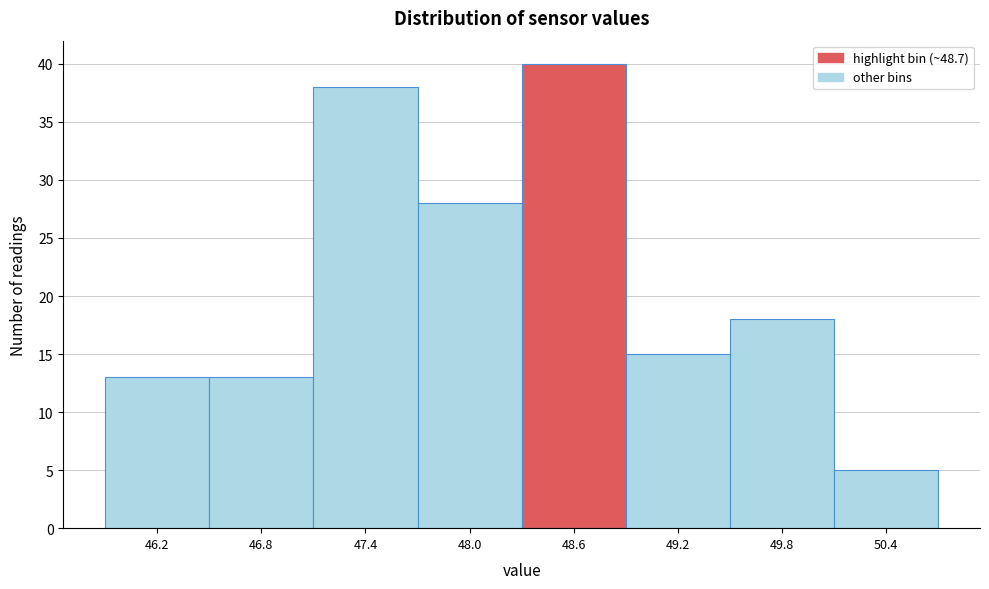

Reading left to right, extract all data points from this chart.

13	13	38	28	40	15	18	5